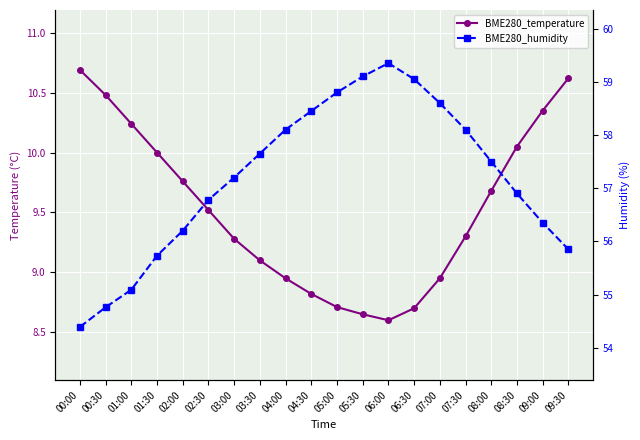

Reading left to right, what are all the values shown in this chart?

BME280_temperature: 00:00=10.7	00:30=10.5	01:00=10.2	01:30=10.0	02:00=9.8	02:30=9.5	03:00=9.3	03:30=9.1	04:00=8.9	04:30=8.8	05:00=8.7	05:30=8.7	06:00=8.6	06:30=8.7	07:00=8.9	07:30=9.3	08:00=9.7	08:30=10.1	09:00=10.3	09:30=10.6
BME280_humidity: 00:00=54.4	00:30=54.8	01:00=55.1	01:30=55.7	02:00=56.2	02:30=56.8	03:00=57.2	03:30=57.6	04:00=58.1	04:30=58.5	05:00=58.8	05:30=59.1	06:00=59.4	06:30=59.0	07:00=58.6	07:30=58.1	08:00=57.5	08:30=56.9	09:00=56.4	09:30=55.9